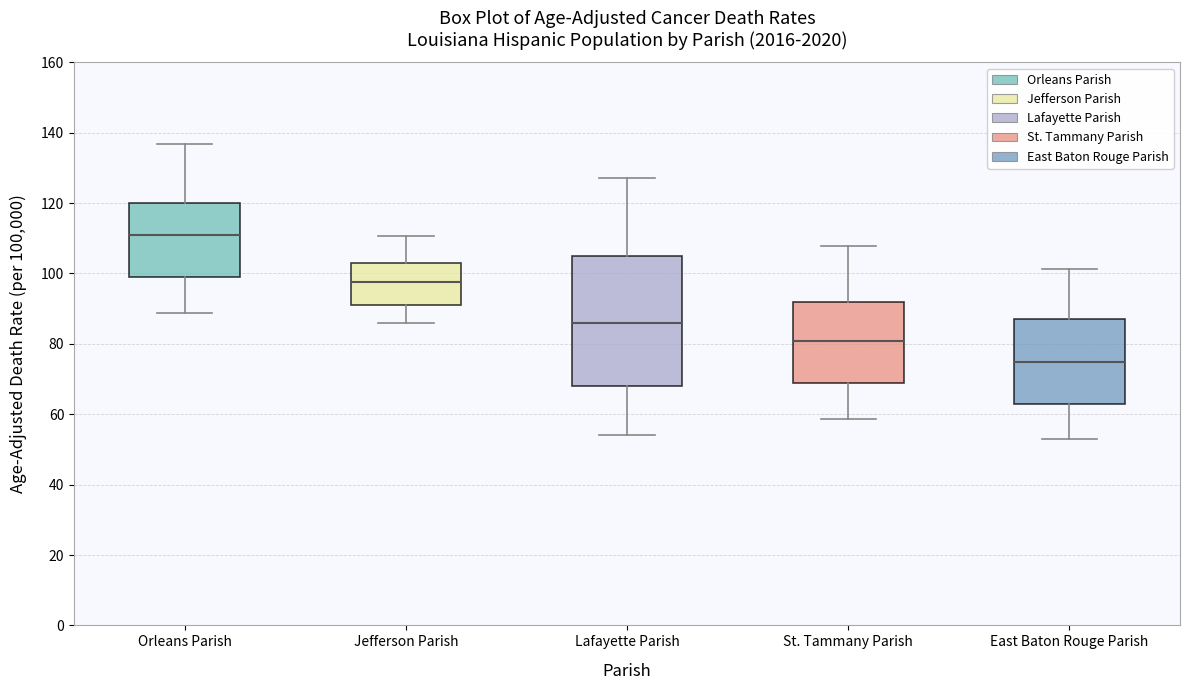

Reading left to right, read every box against the y-axis: the position of its median line, the range the box covers, and the ends of its whiskers. The values are not printed on the chart, so give them approximately, as read against the axis.

Orleans Parish: median 110, box 100 to 120, whiskers 88 to 136
Jefferson Parish: median 98, box 92 to 104, whiskers 86 to 110
Lafayette Parish: median 86, box 68 to 106, whiskers 54 to 128
St. Tammany Parish: median 80, box 70 to 92, whiskers 58 to 108
East Baton Rouge Parish: median 74, box 64 to 88, whiskers 54 to 102